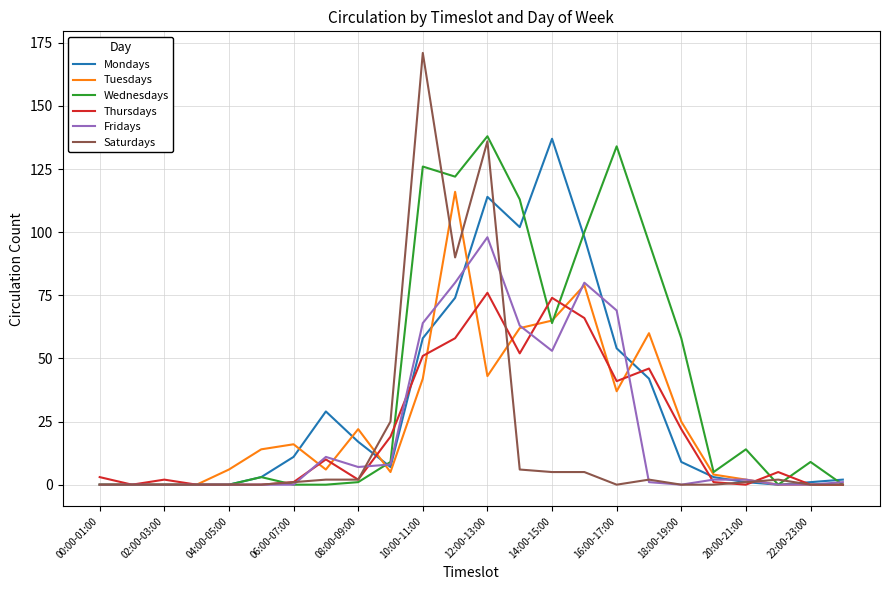

What are all the series names shown in the legend?

Mondays, Tuesdays, Wednesdays, Thursdays, Fridays, Saturdays